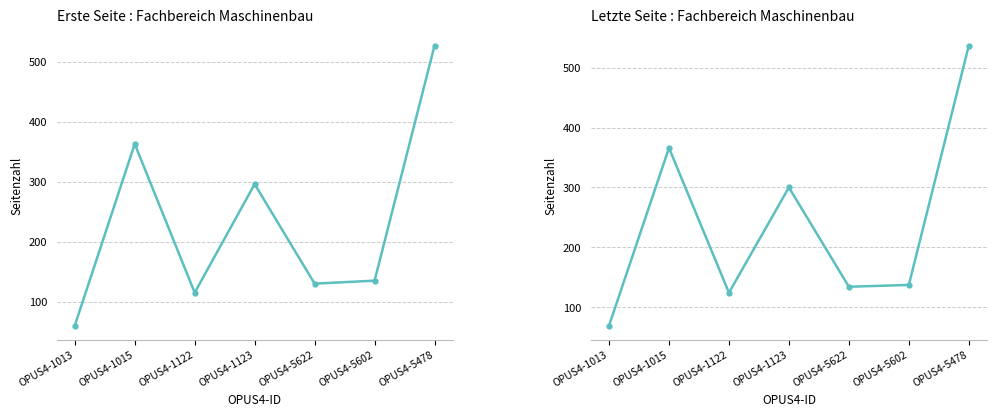

What is the difference between the Letzte Seite values at OPUS4-1122 and OPUS4-1015?

242